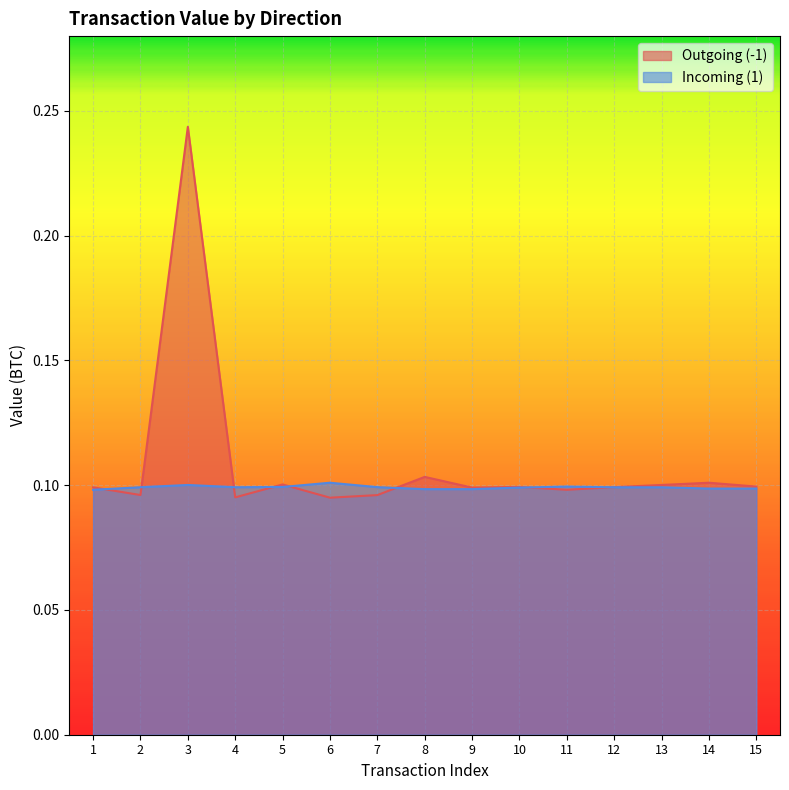

True or false: Outgoing (-1) has more than 1 points higher than both neighbors.

True